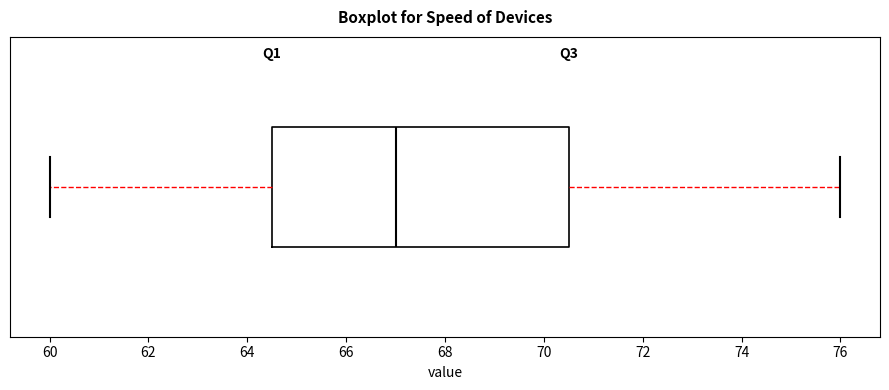

Read this box plot against the x-axis: the position of the median line, the range covered by the box, and the ends of both whiskers. The values are not printed on the chart, so give them approximately, as read against the axis.

median 67.0, box 64.6 to 70.6, whiskers 60.0 to 76.0